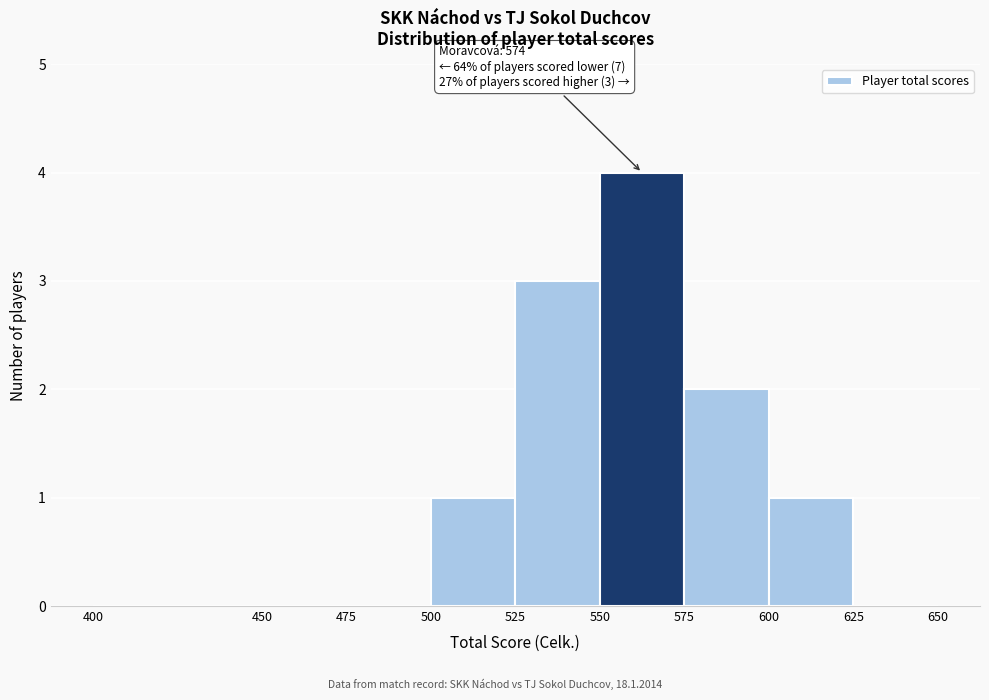

Over which range of the x-axis is the bar tallest?

550 to 575